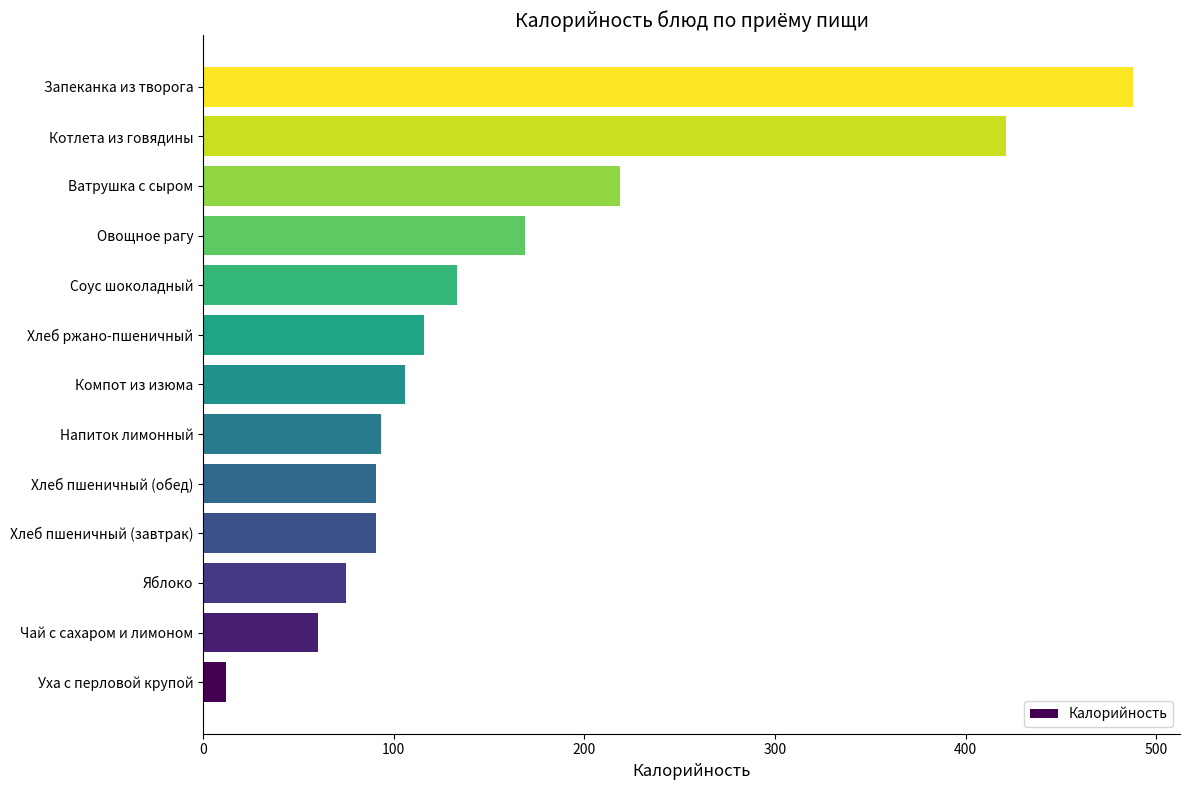

The chart shows a value of 48.3 at Ватрушка с сыром. True or false?

False